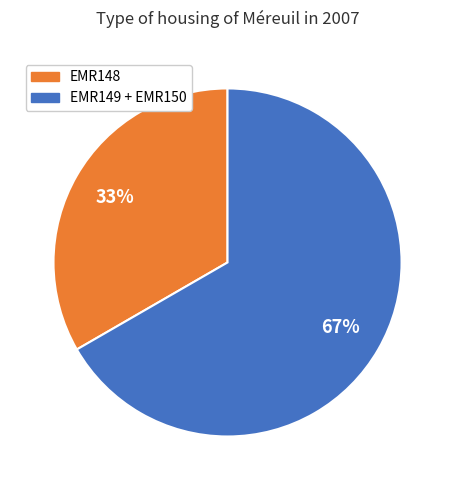

To the nearest percent, what is the average slice percentage?

50%